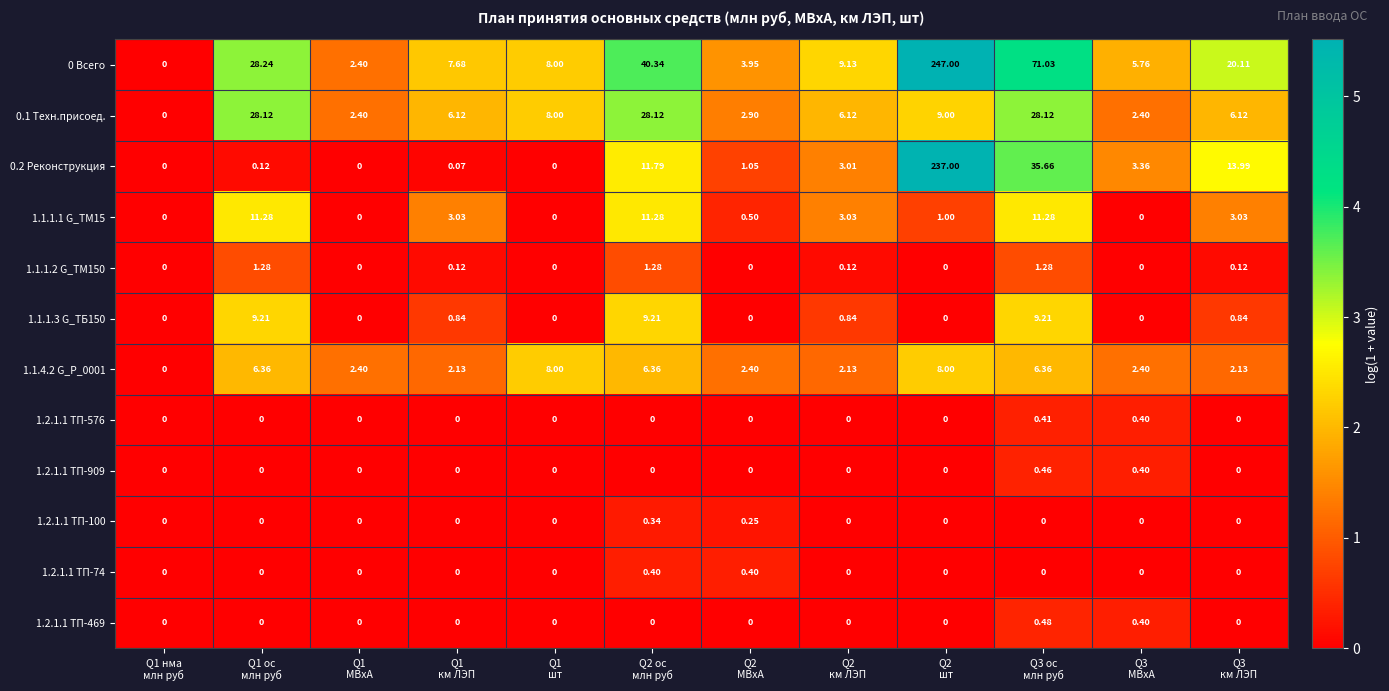

Which series has the widest spread of values?

0 Всего